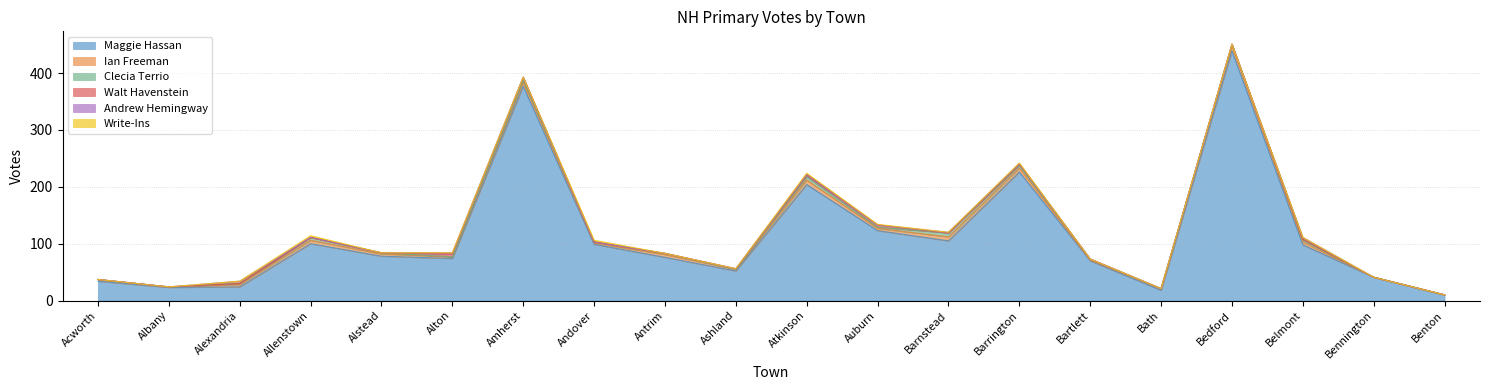

Rank the series at Alstead from highest to lowest value.

Maggie Hassan, Ian Freeman, Clecia Terrio, Walt Havenstein, Andrew Hemingway, Write-Ins